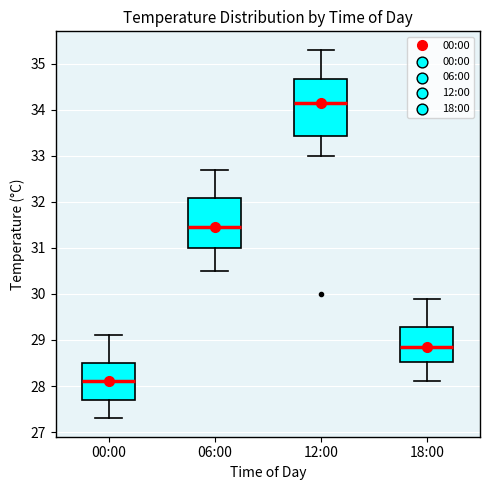

Which box is the tallest, from its lower edge to its upper edge?

12:00